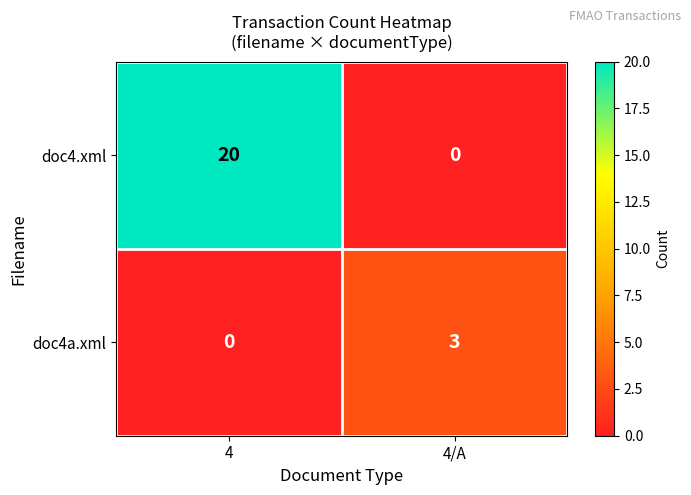

How many distinct data groups are displayed?

2